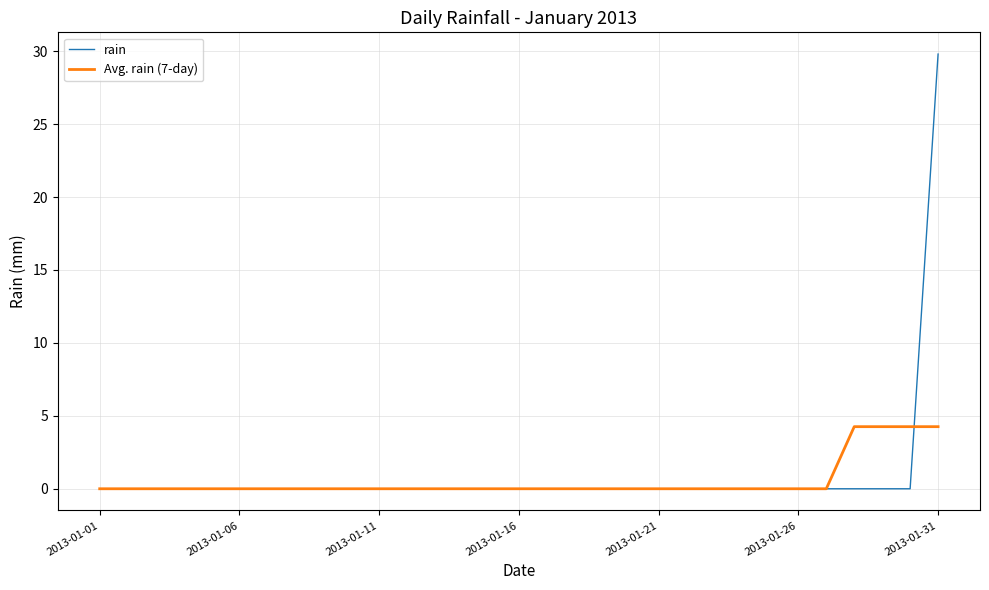

True or false: rain and Avg. rain (7-day) cross at least once.

True